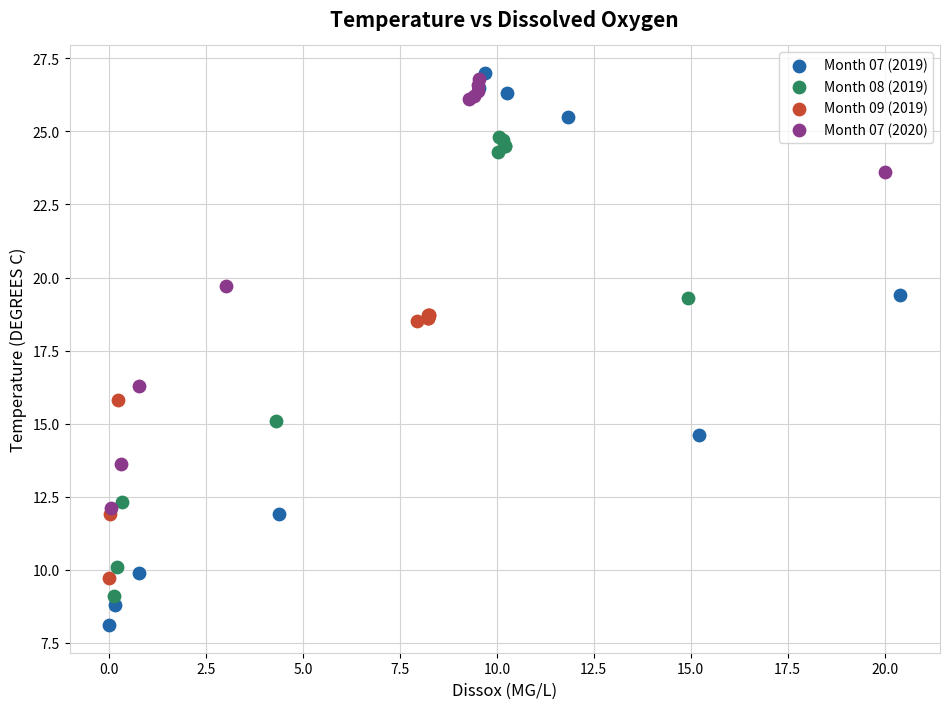

Which series reaches the minimum Y coordinate?

Month 07 (2019)